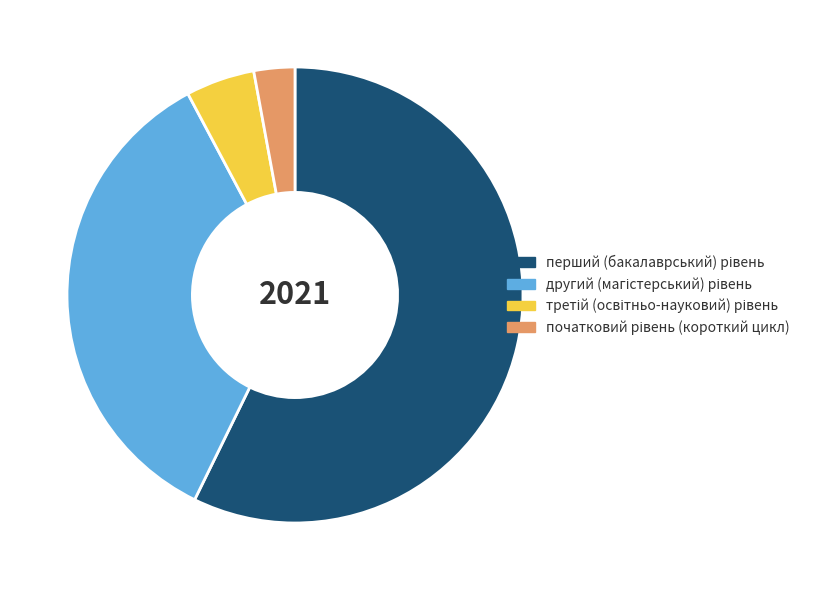

Does any single category account for the majority?

Yes